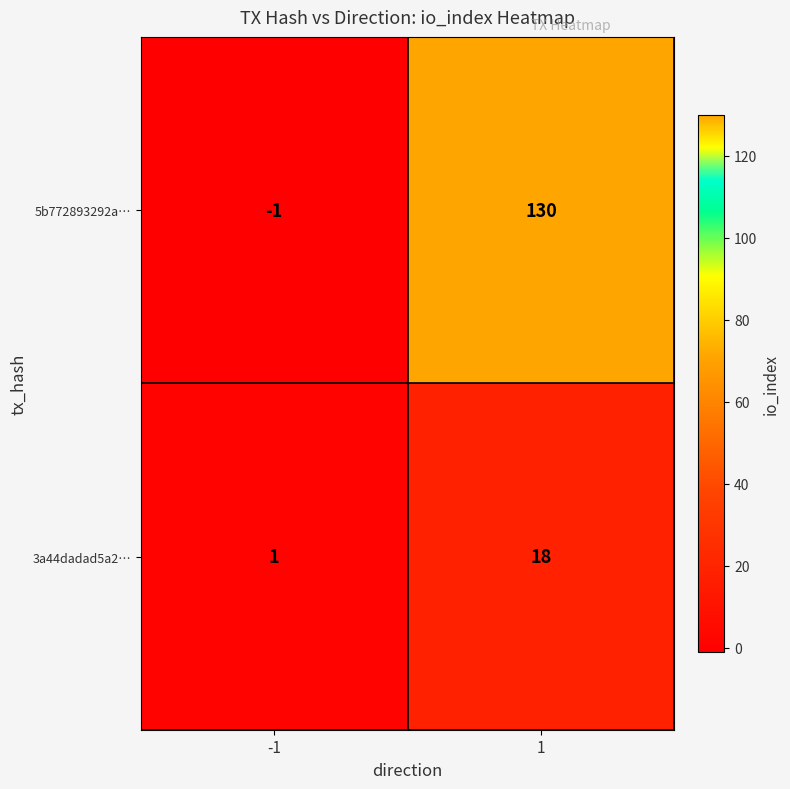

At 1, list the series in order from smallest to largest.

3a44dadad5a2…, 5b772893292a…